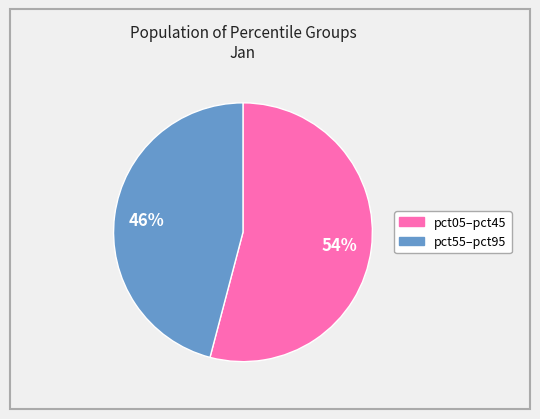

To the nearest percent, what is the average slice percentage?

50%